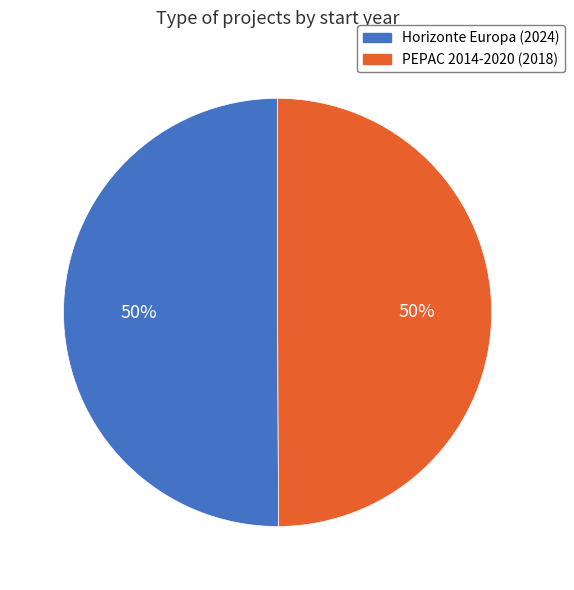

To the nearest percent, what is the average slice percentage?

50%